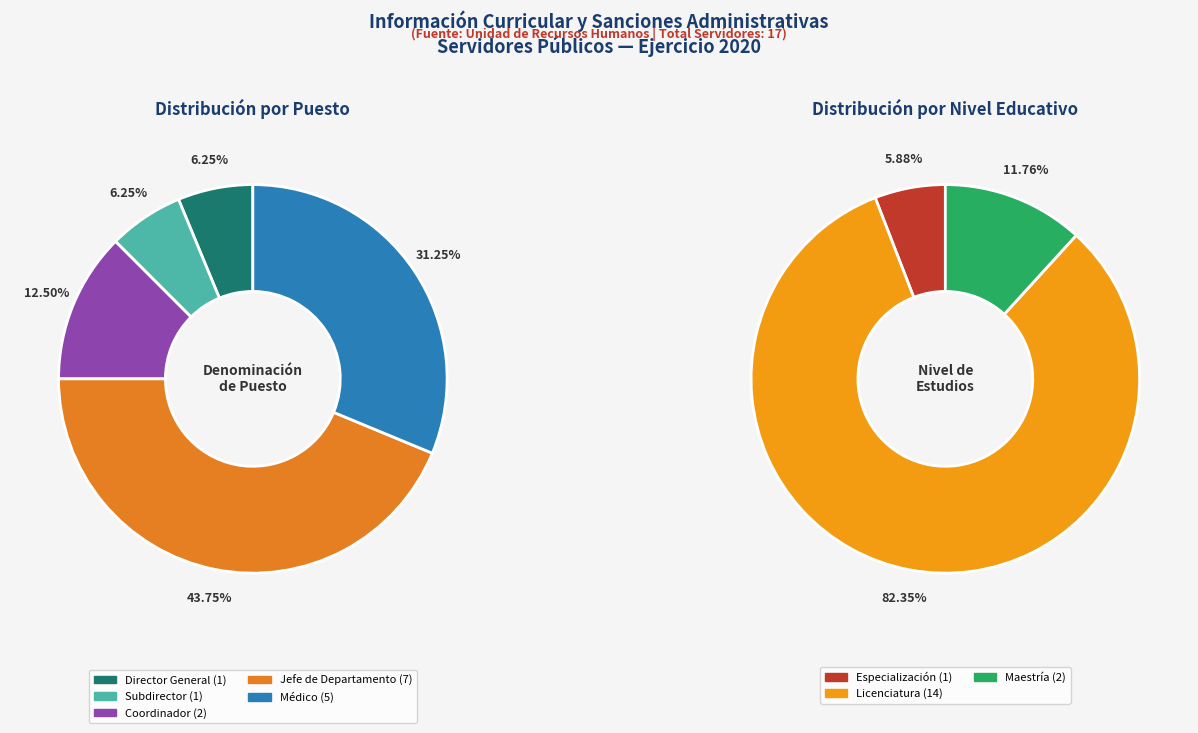

How many slices are in this pie chart?

5